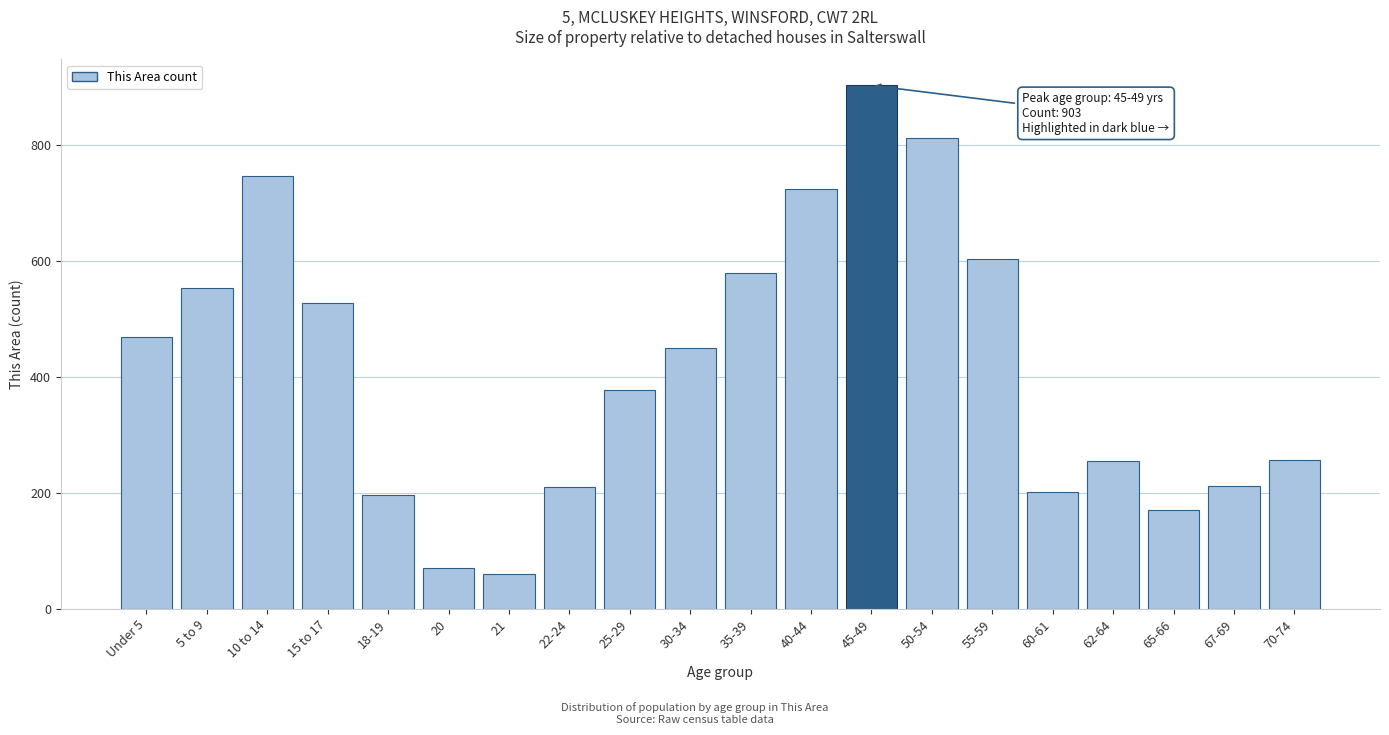

The chart shows a value of 838 at 35-39. True or false?

False